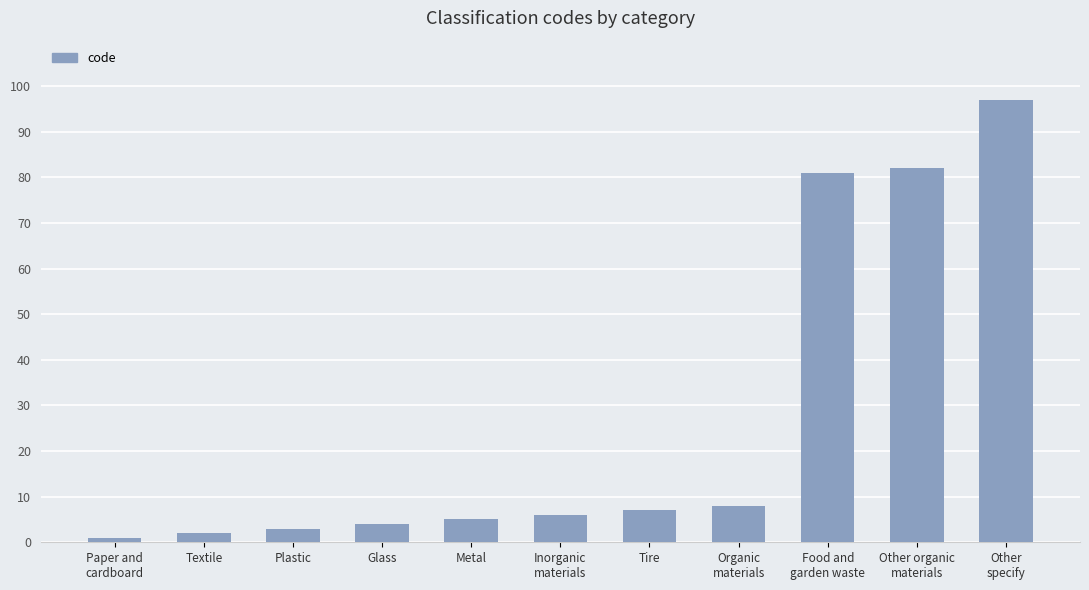

How many bars are there in total?

11